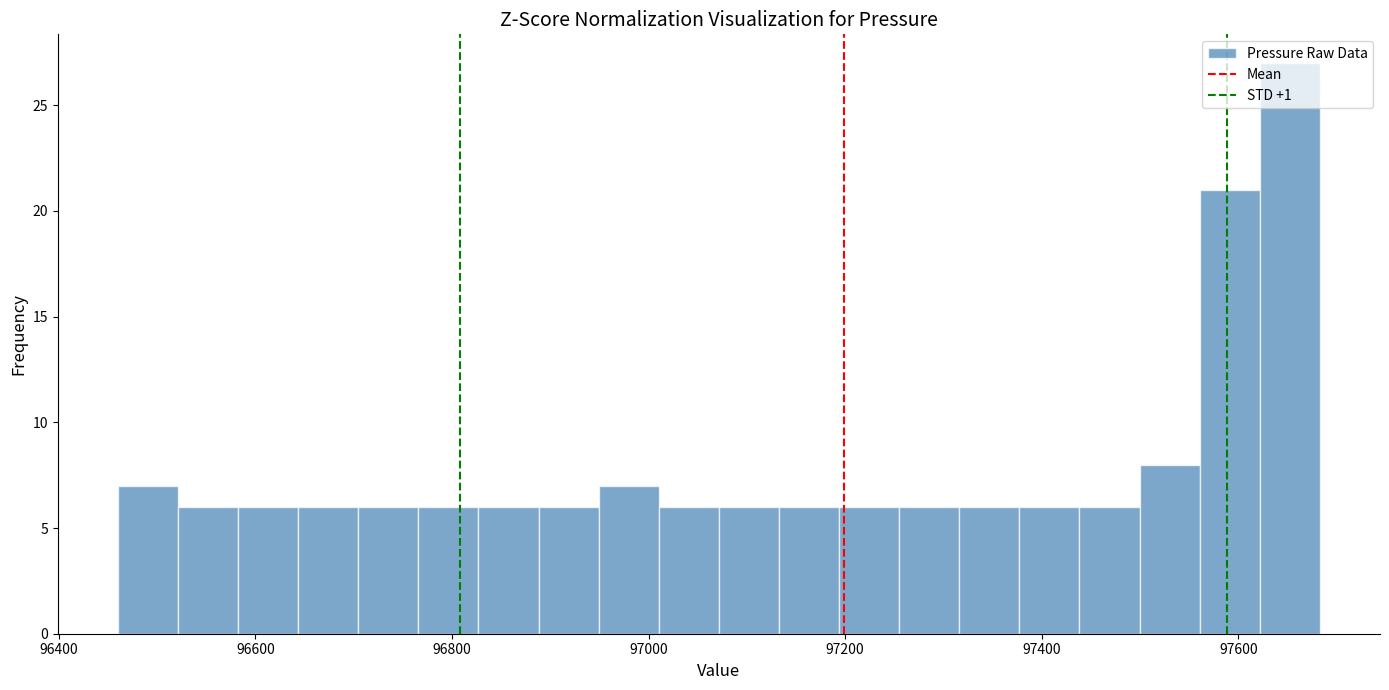

Read against the x-axis, roughly where is the centre of the tallest bar?

97660